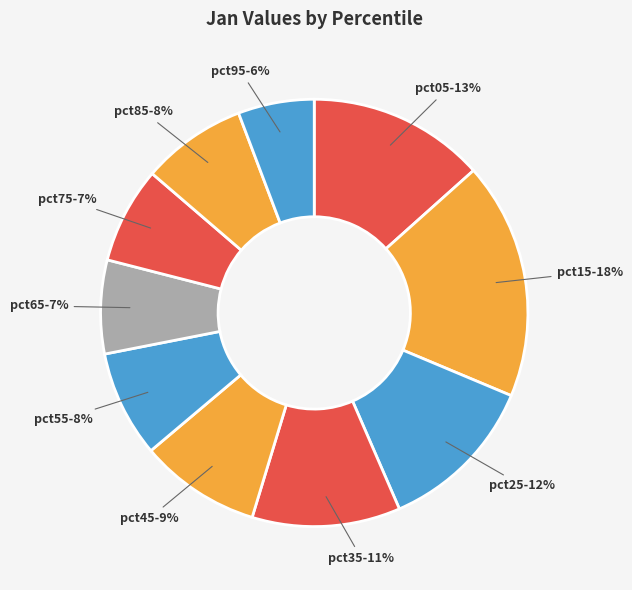

Which category has the biggest portion of the pie?

pct15